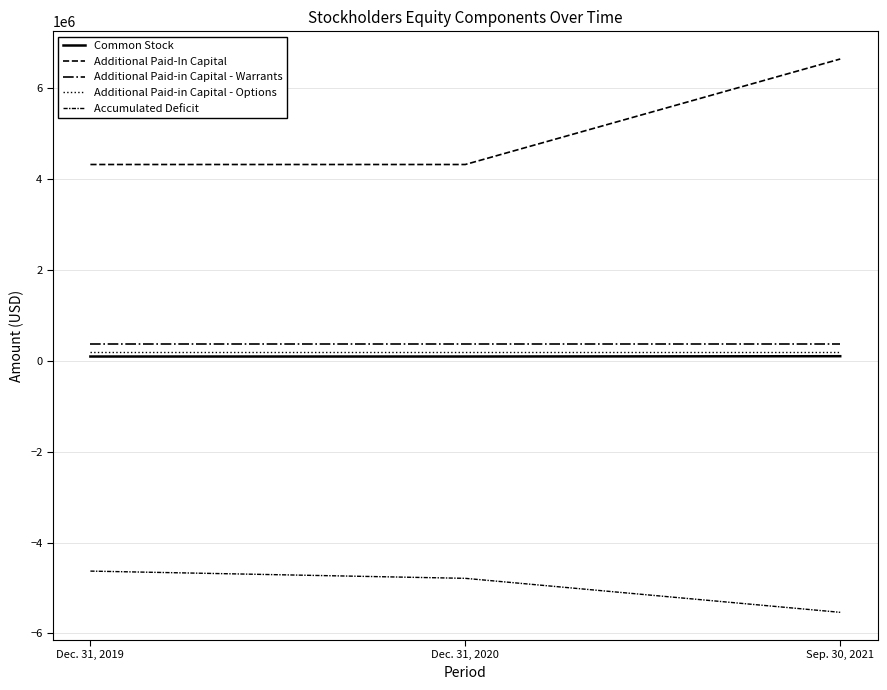

Does the chart have visible grid lines?

Yes